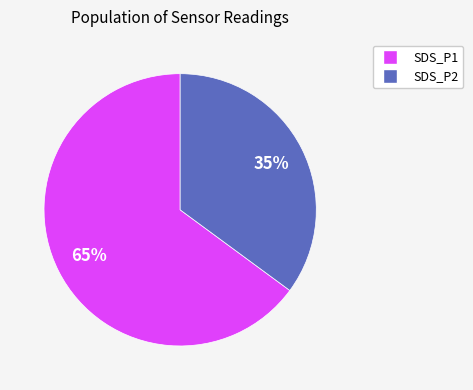

Is there any slice that represents more than half of the pie?

Yes